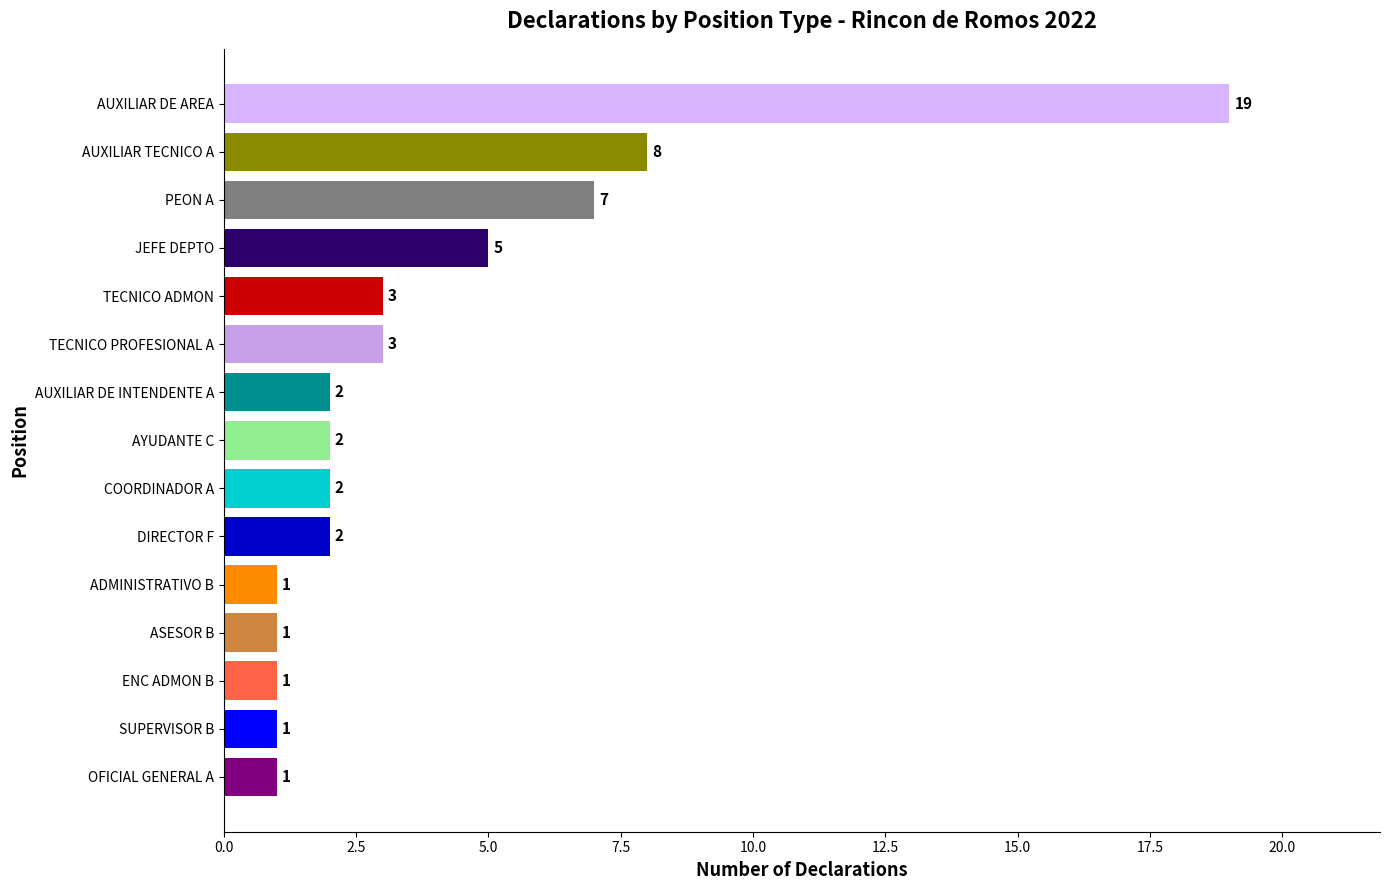

How many distinct data groups are displayed?

1